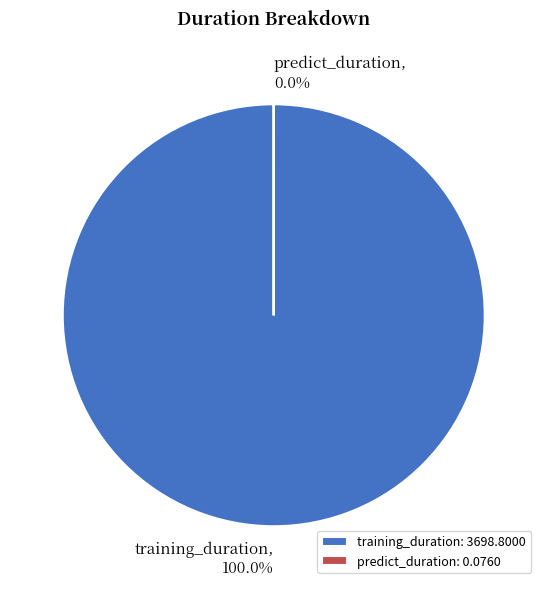

What percentage is the training_duration slice, to the nearest percent?

100%